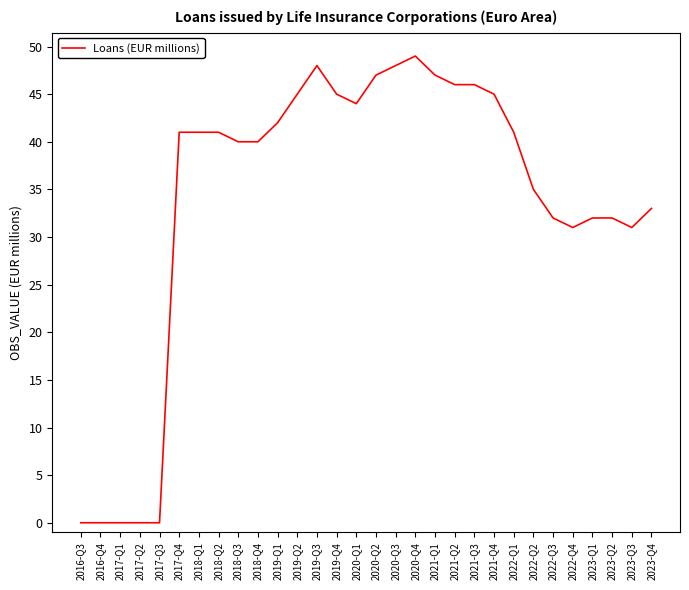

What position from the left is 2018-Q2?

8